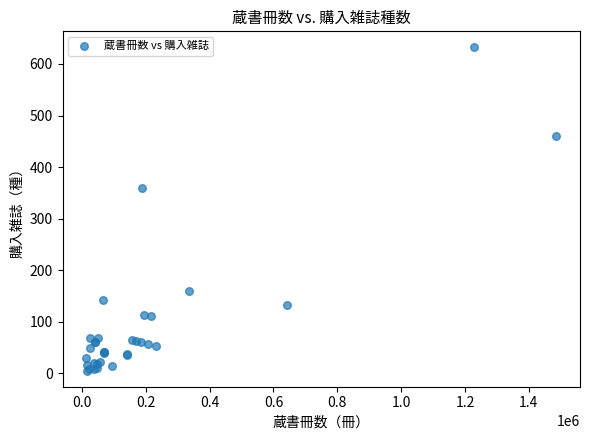

What Y value in the scatter plot is closest to 318?

359